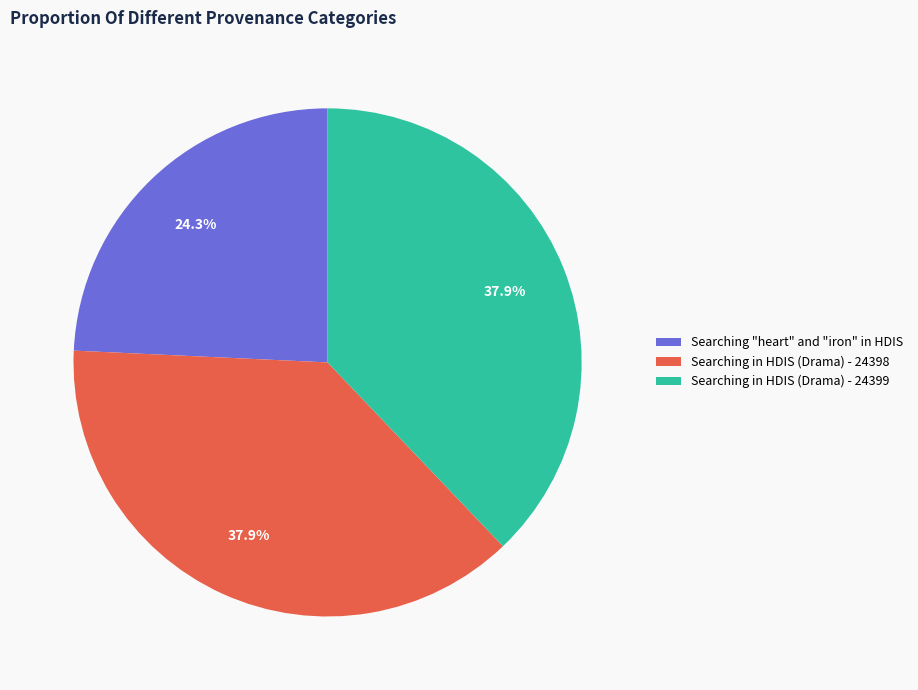

Which slice is the smallest?

Searching "heart" and "iron" in HDIS